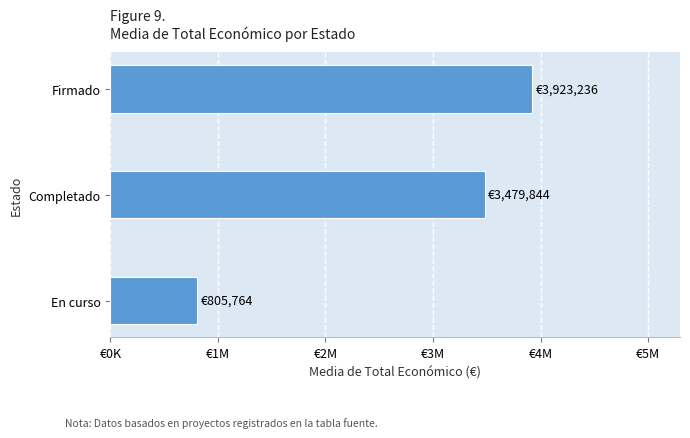

Are the bars horizontal?

Yes